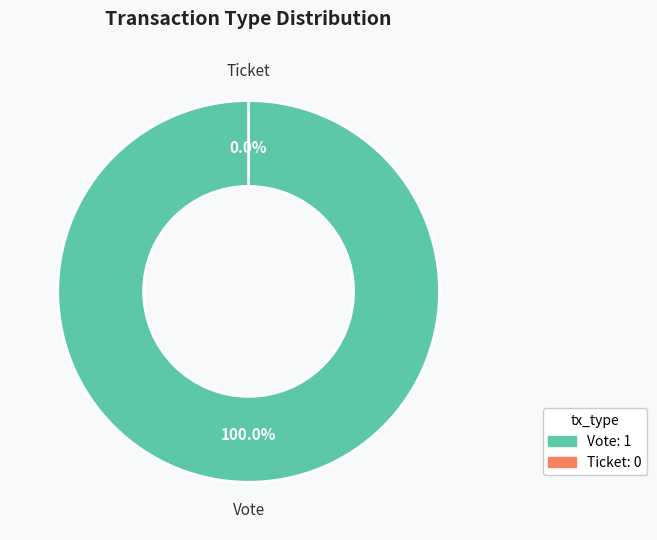

To the nearest percent, what is the combined percentage of Ticket and Vote?

100%